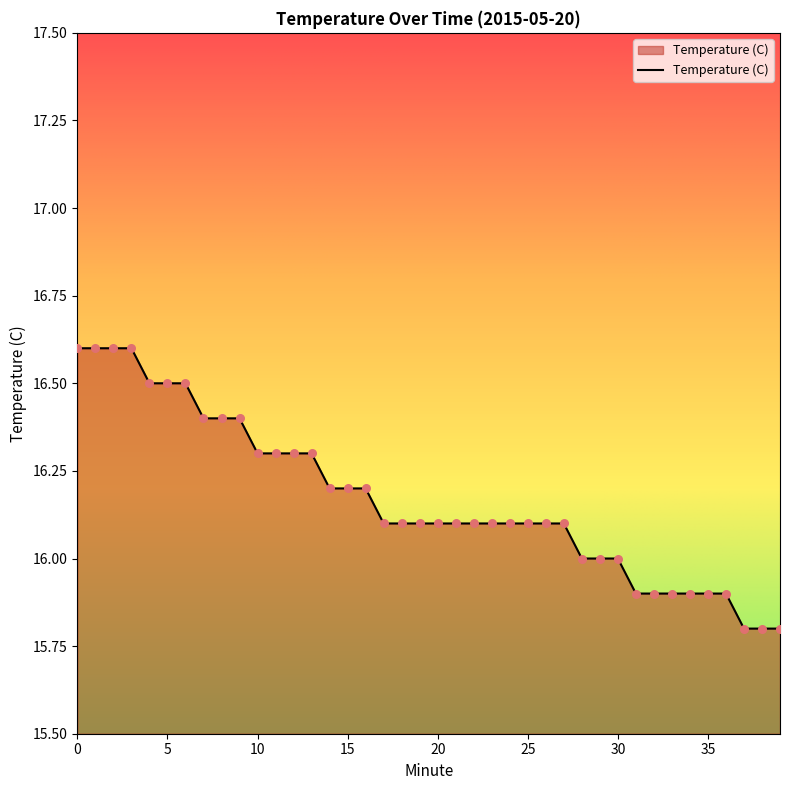

What is the minimum value shown in the chart?

15.8